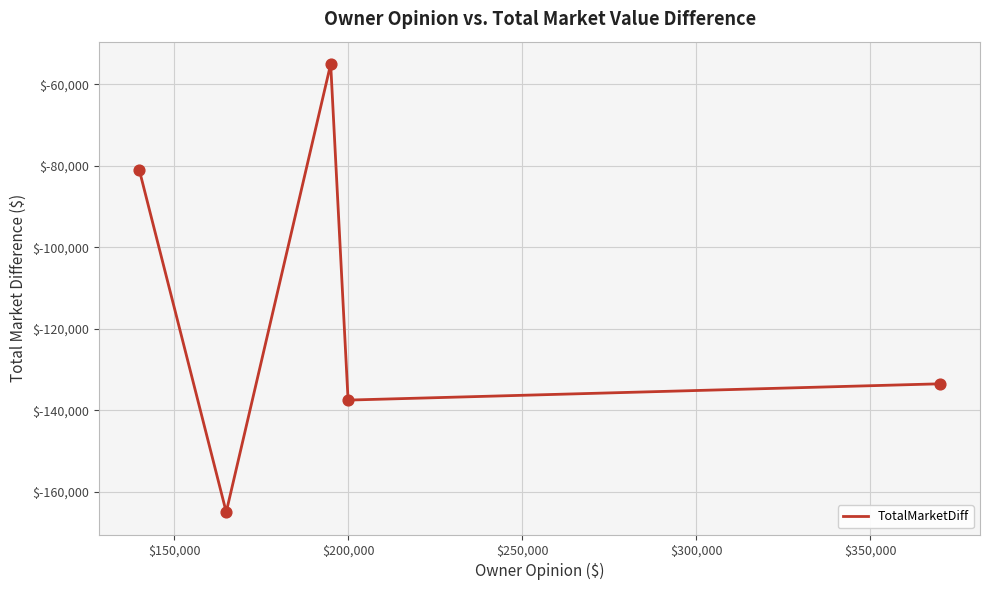

What is the greatest value displayed?

-55000